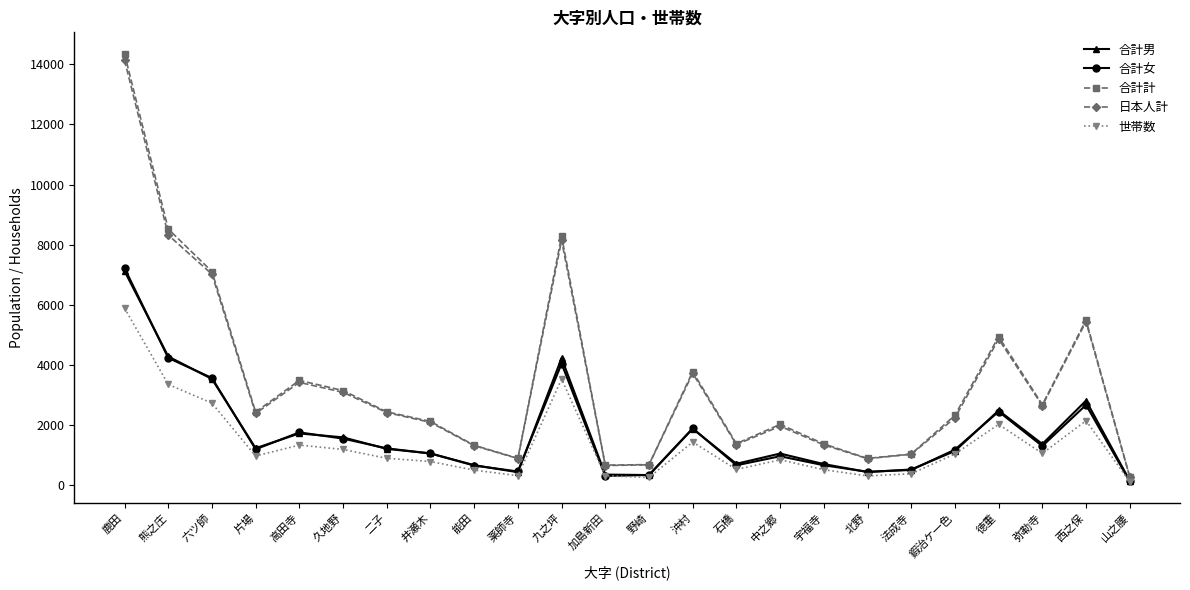

Where is 合計計 nearest to the value 7320?

六ツ師